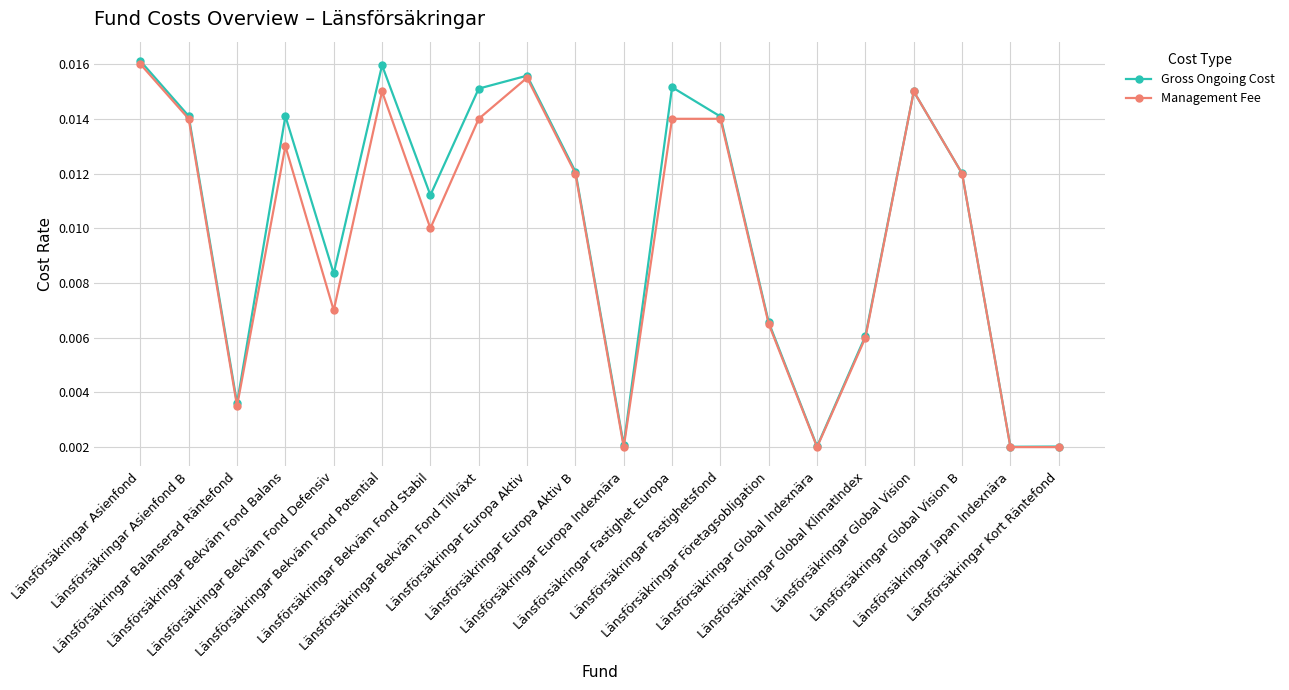

At how many categories does at least one series exceed 0?

20